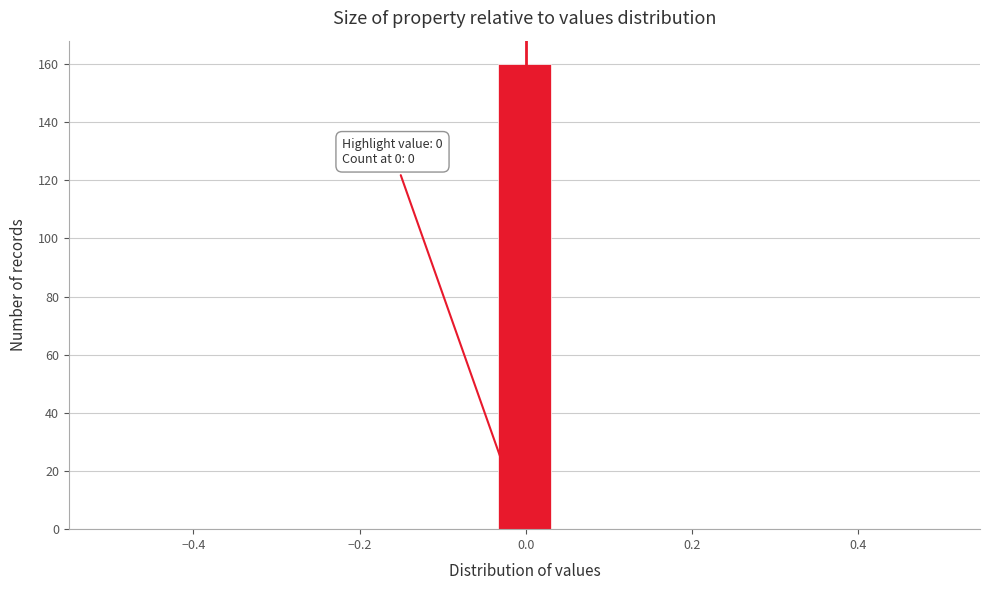

Around what value on the x-axis is the tallest bar? Give the approximate position of its centre, as read against the axis.

0.00